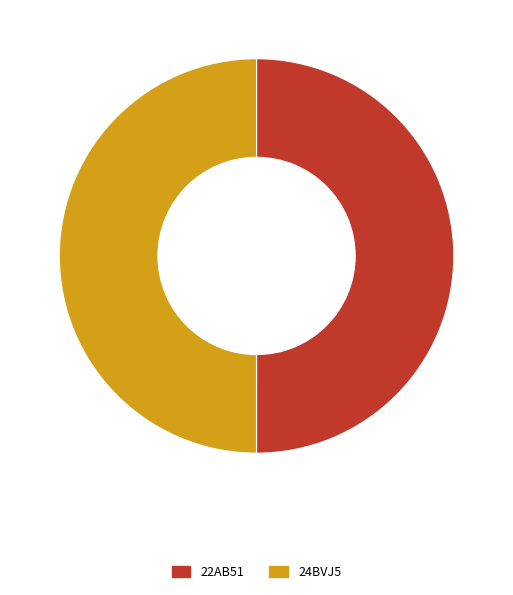

Do 22AB51 and 24BVJ5 together represent more than half of the pie?

Yes